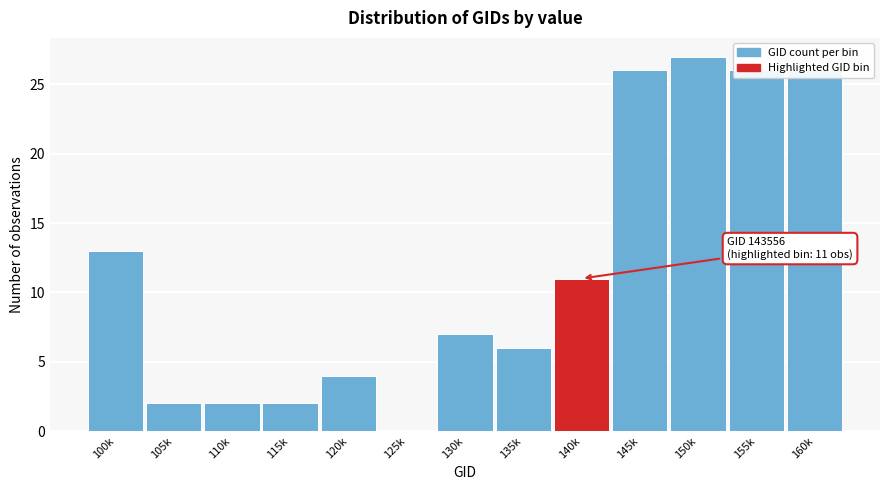

What is the change in value from 100k to 125k?

-13